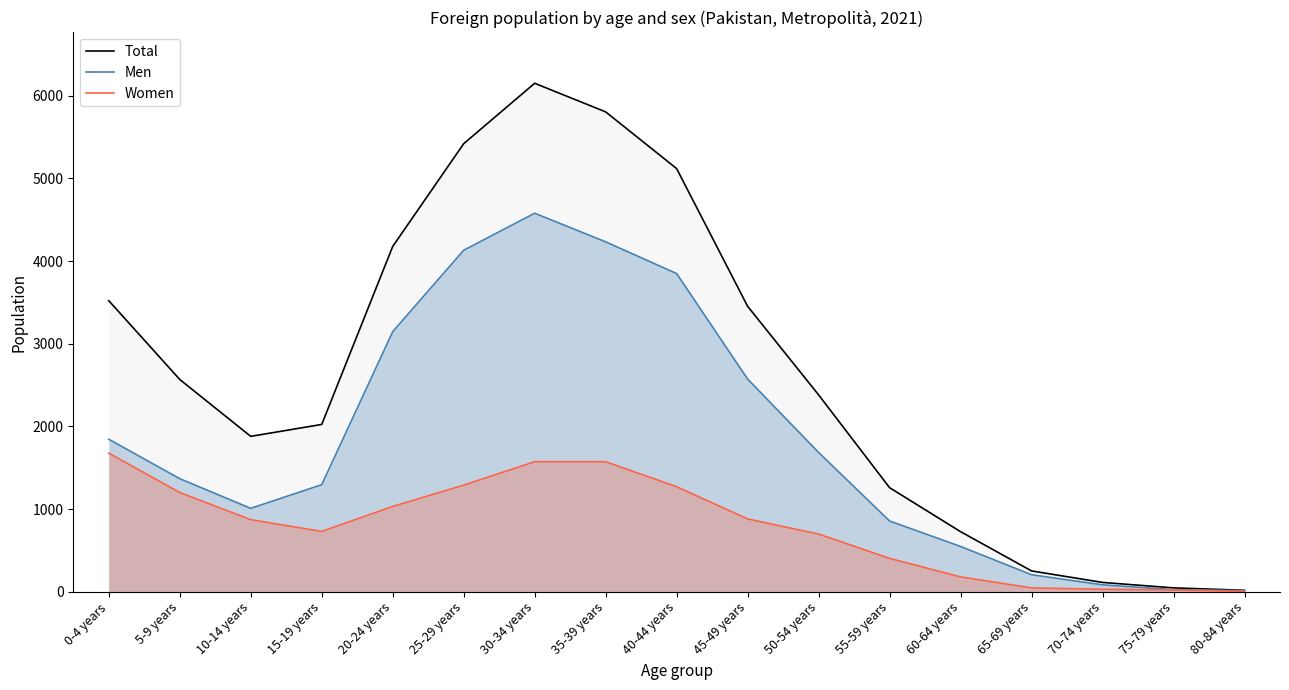

What is the total value across all series at 50-54 years?

4762